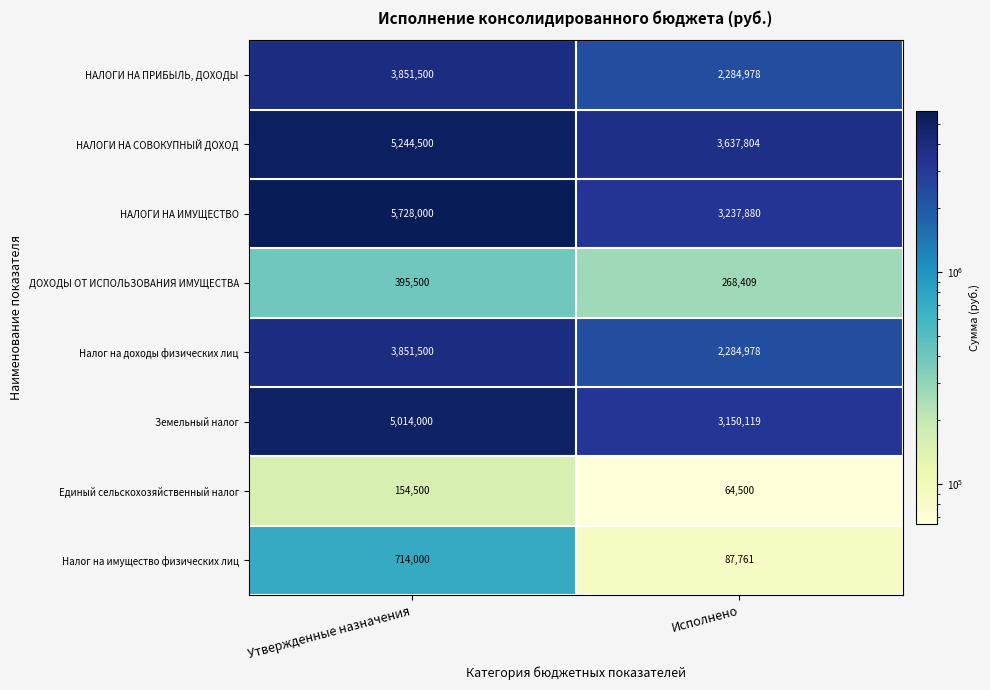

Which series has the largest total across all categories?

НАЛОГИ НА ИМУЩЕСТВО